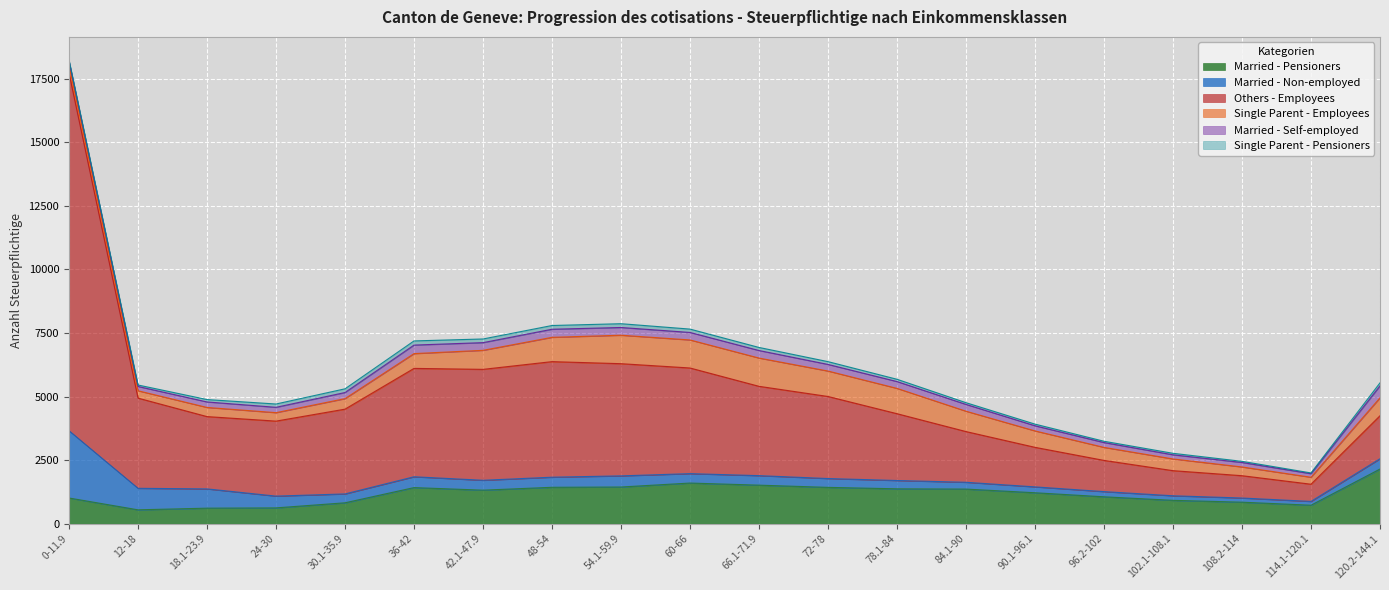

Between 90.1-96.1 and 48-54, which is larger?

48-54